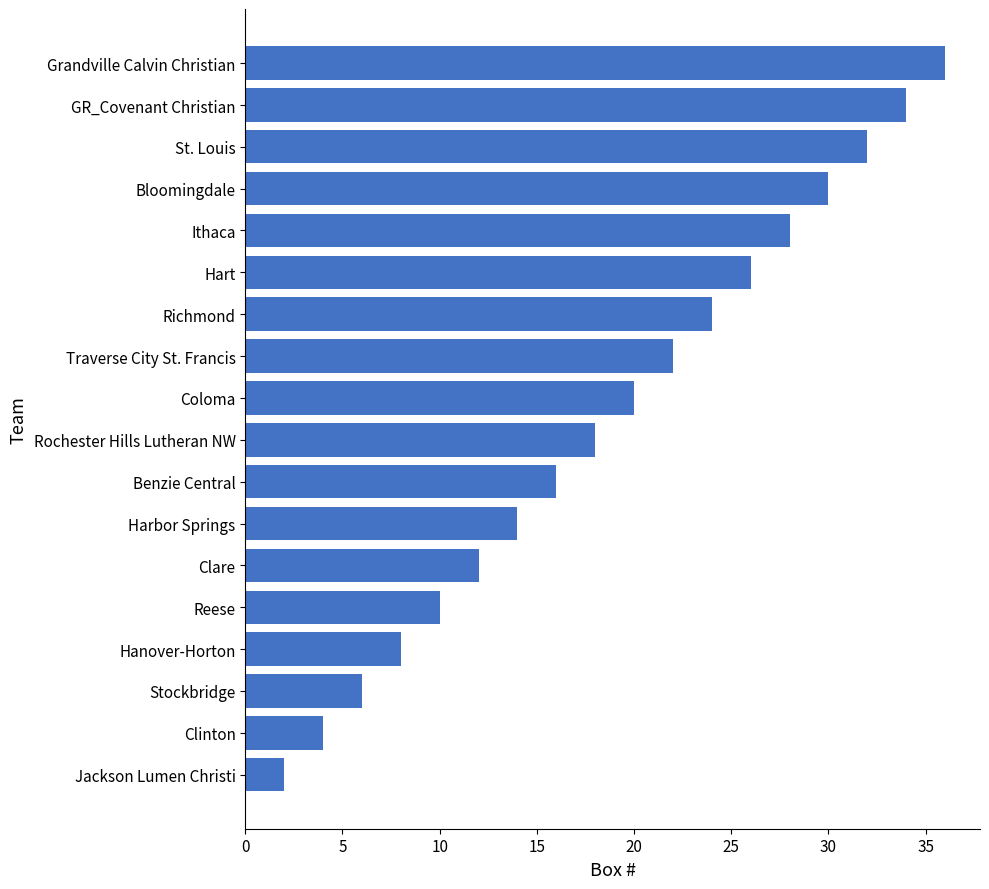

List the labels in order of value, largest first.

Grandville Calvin Christian, GR_Covenant Christian, St. Louis, Bloomingdale, Ithaca, Hart, Richmond, Traverse City St. Francis, Coloma, Rochester Hills Lutheran NW, Benzie Central, Harbor Springs, Clare, Reese, Hanover-Horton, Stockbridge, Clinton, Jackson Lumen Christi